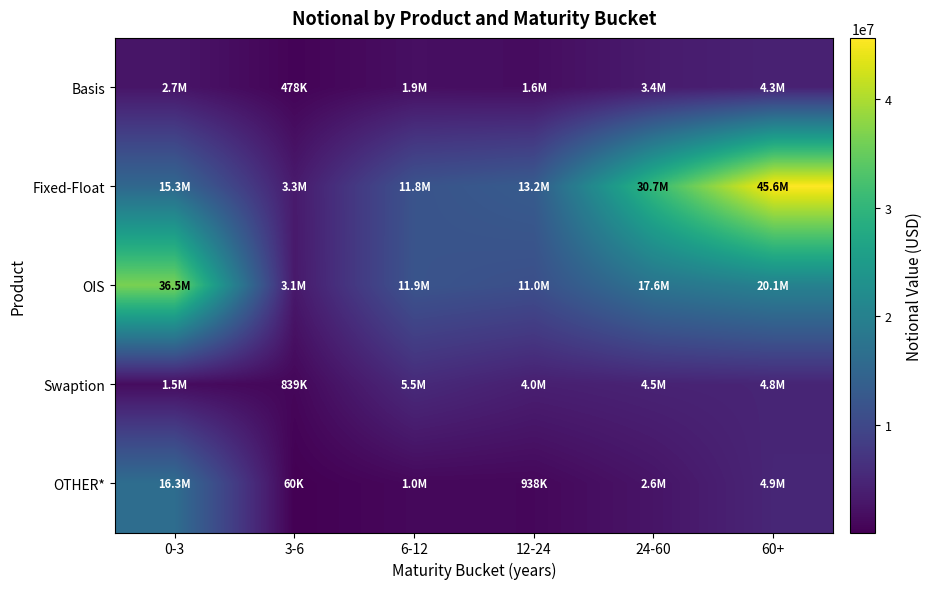

Between 0-3 and 24-60, which is larger?

24-60